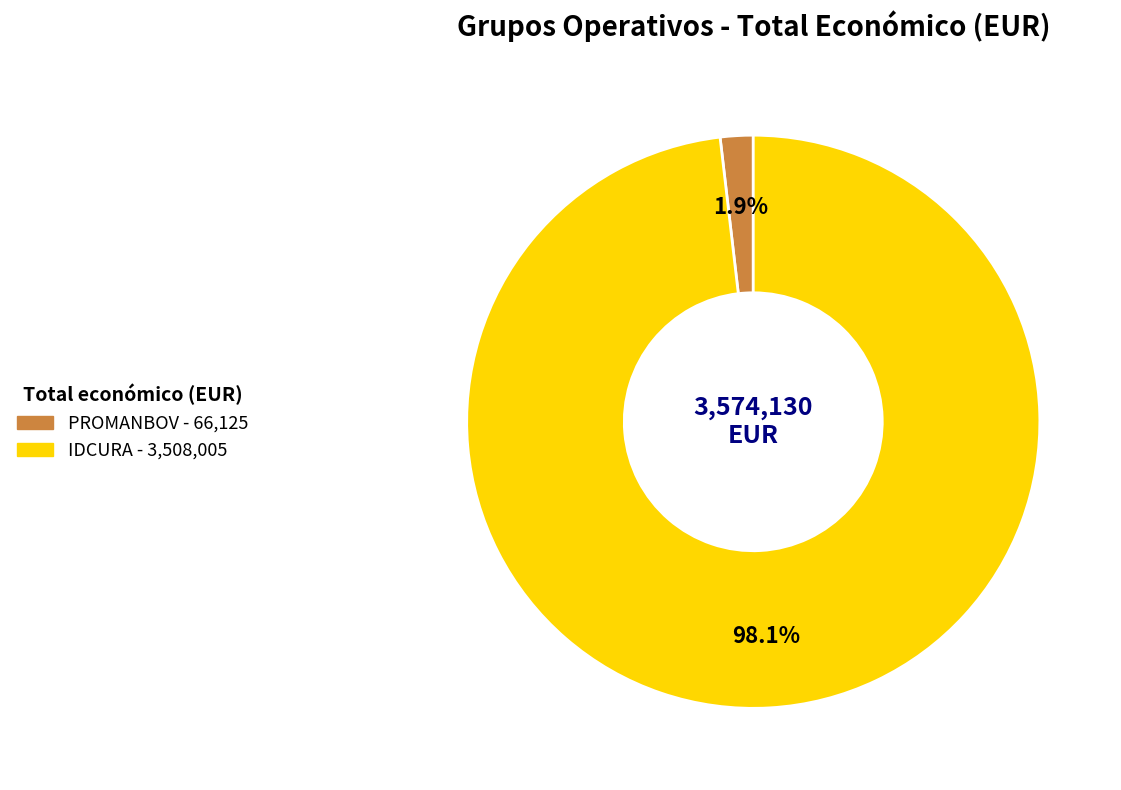

How much of the chart is everything except PROMANBOV?

98.1%